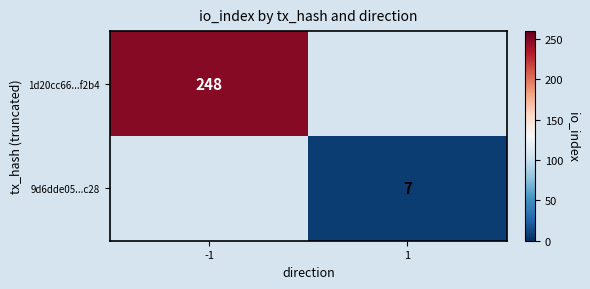

Is the value of 9d6dde05...c28 at 1 greater than the value of 1d20cc66...f2b4 at -1?

No